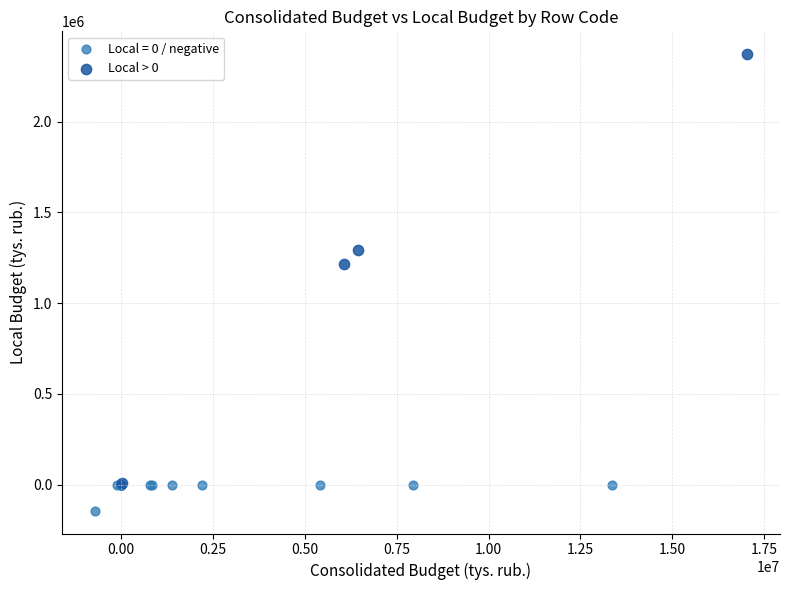

Which series has the largest Y range (max minus min)?

Local > 0